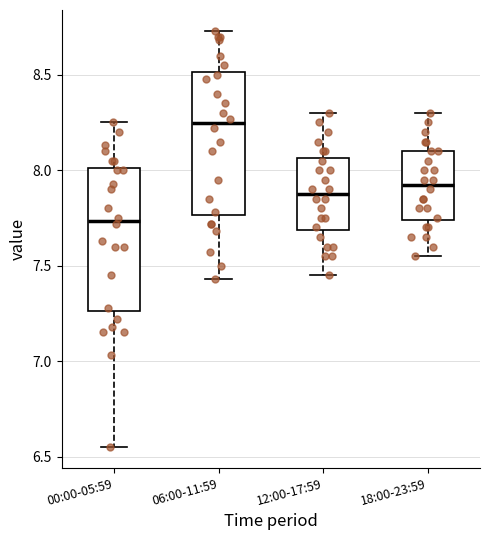

Where does the lower whisker of the box for 18:00-23:59 end on the y-axis? The values are not printed on the chart, so give them approximately, as read against the axis.

7.55